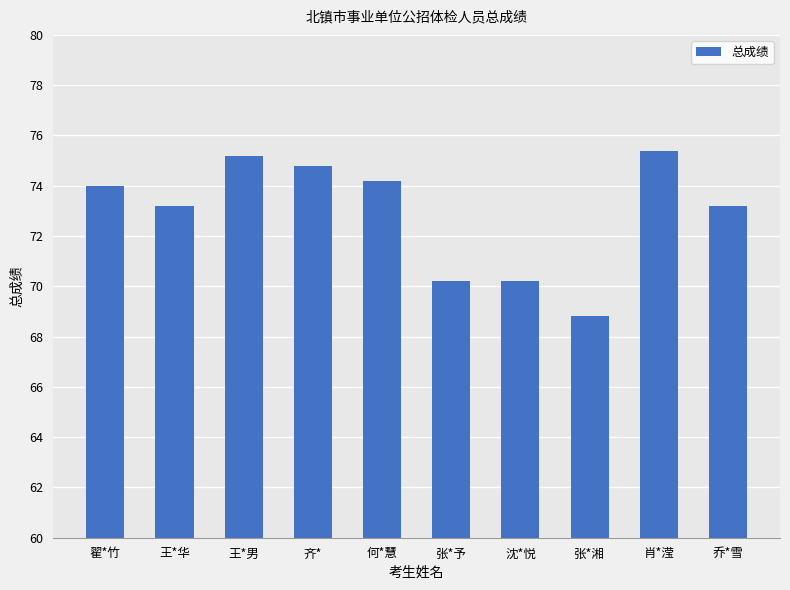

Reading right to left, list all the values displayed in this chart.

73.2	75.4	68.8	70.2	70.2	74.2	74.8	75.2	73.2	74.0